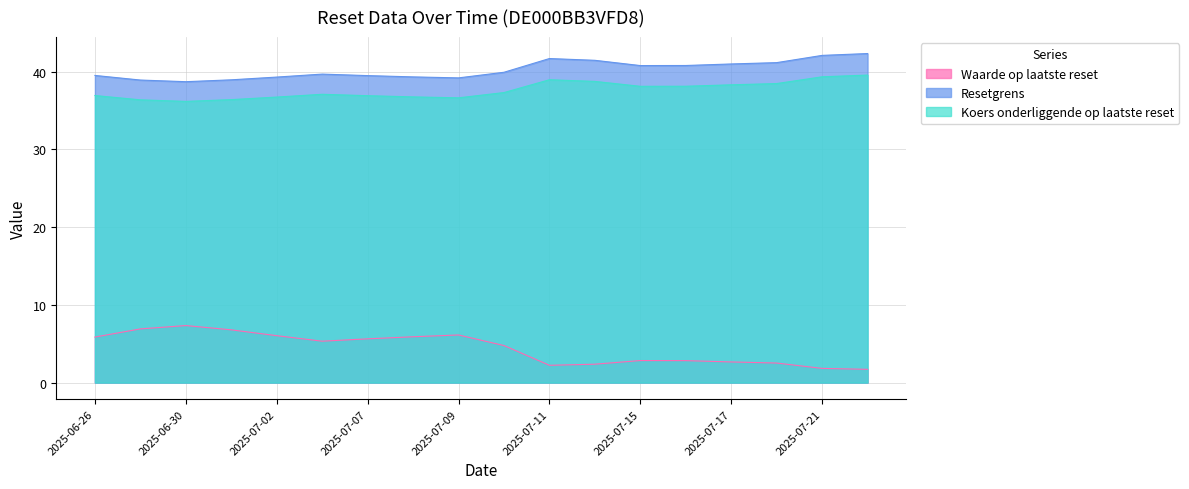

How many lines are shown in the chart?

3